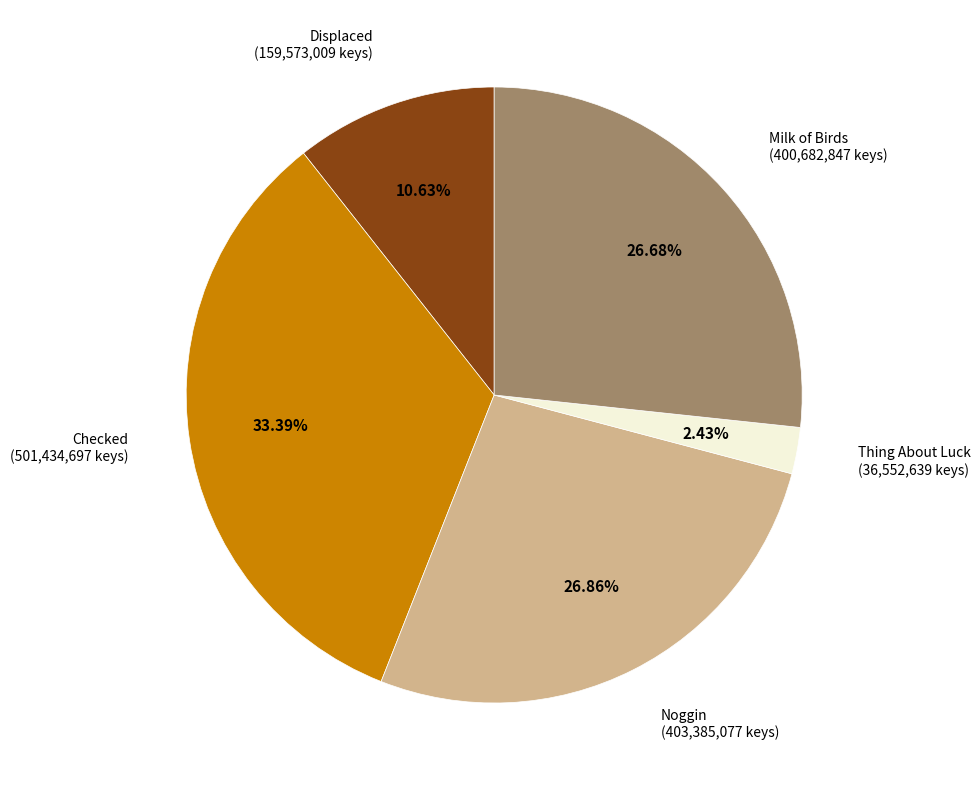

Is Displaced the majority of the pie?

No